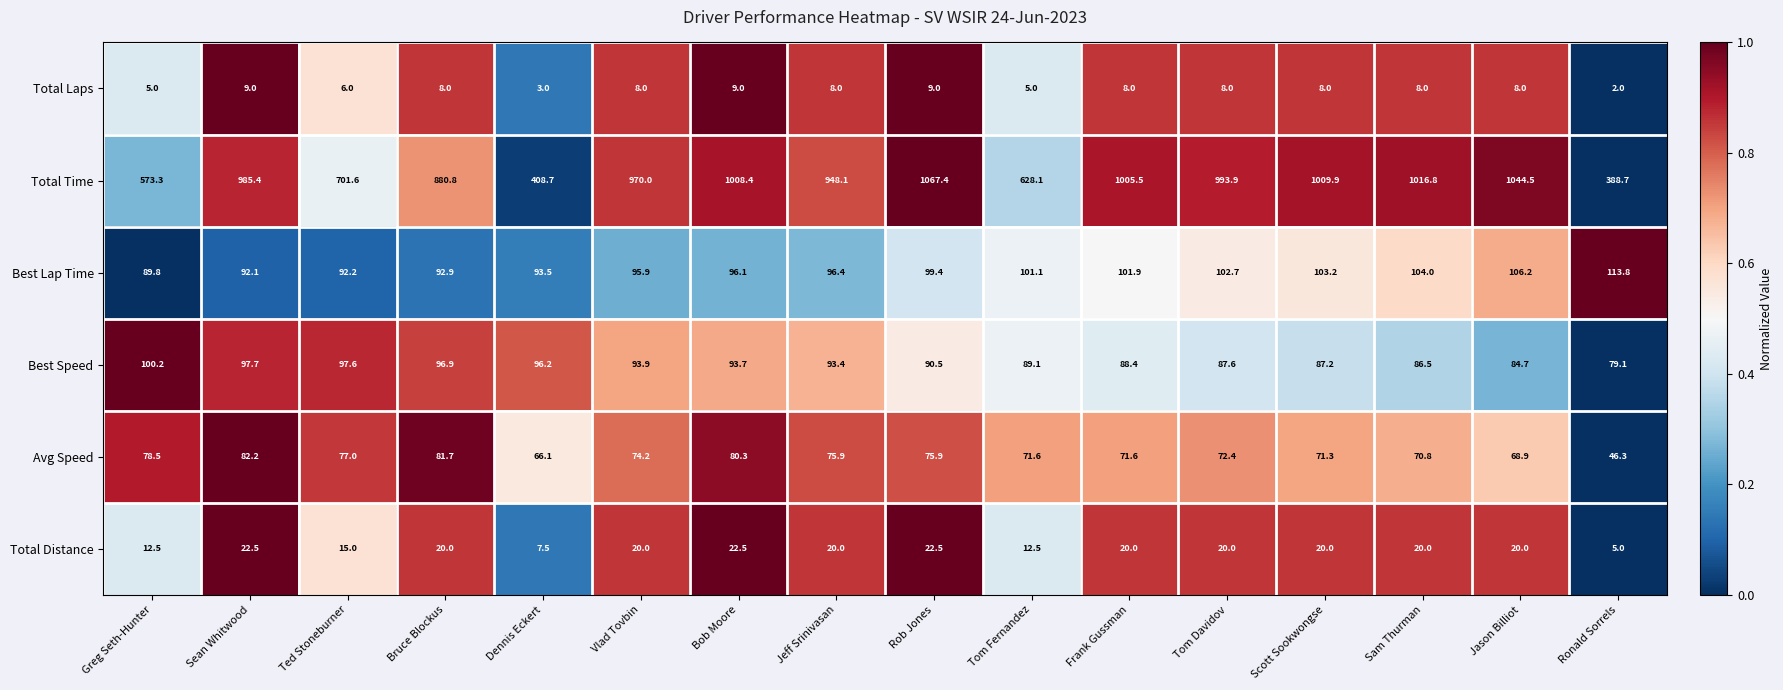

How many series are shown in this chart?

6